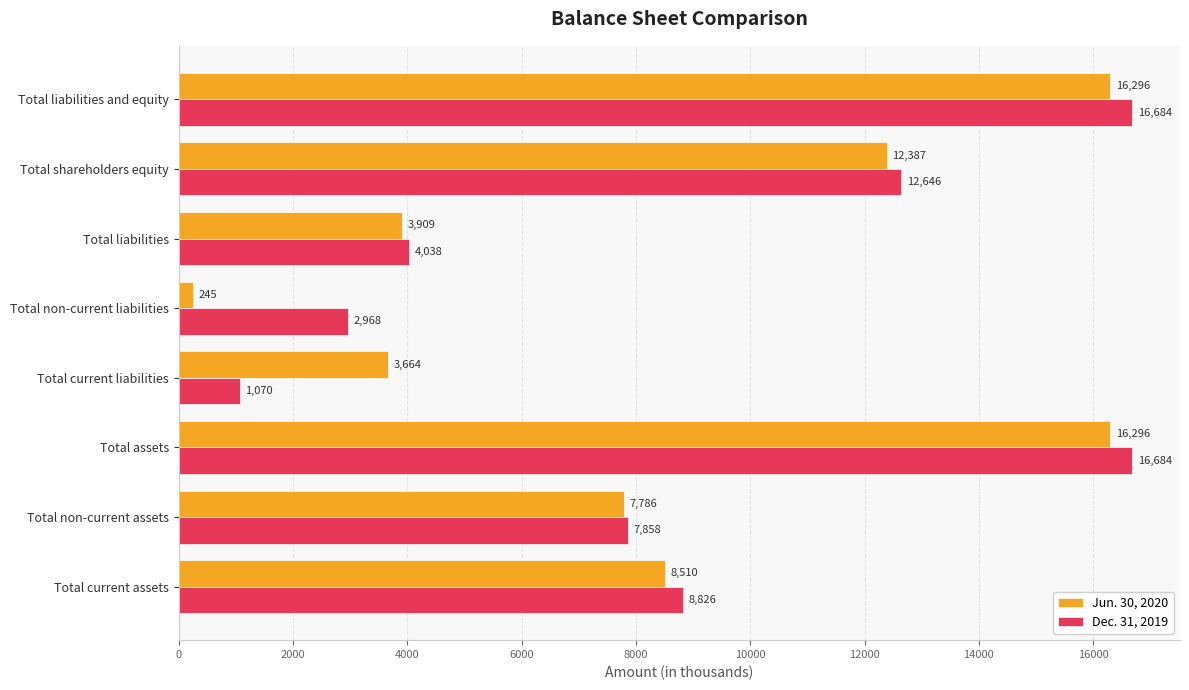

The Dec. 31, 2019 series shows 11560 at Total non-current assets. True or false?

False